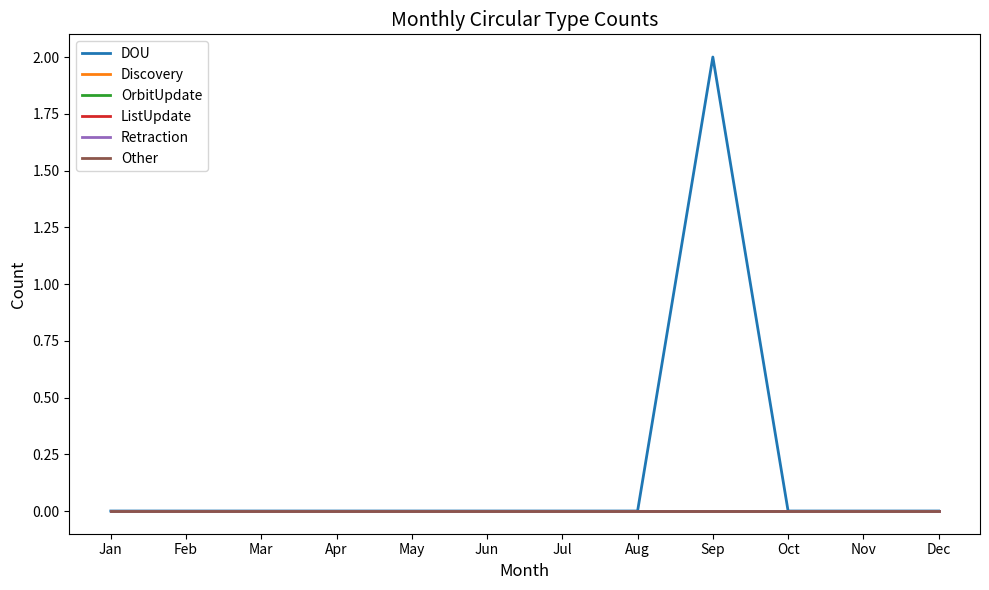

Does the chart display data point markers on the line(s)?

No